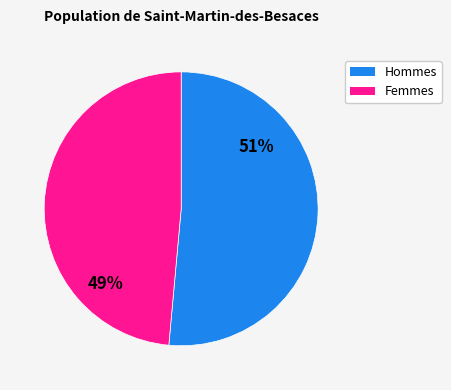

Is Hommes the majority of the pie?

Yes